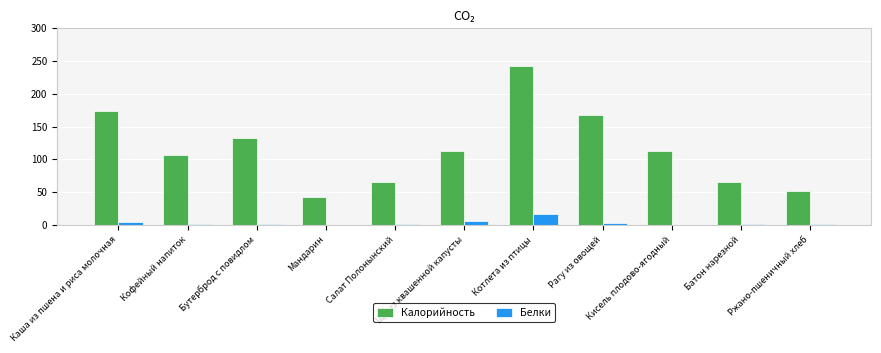

Are the bars horizontal?

No